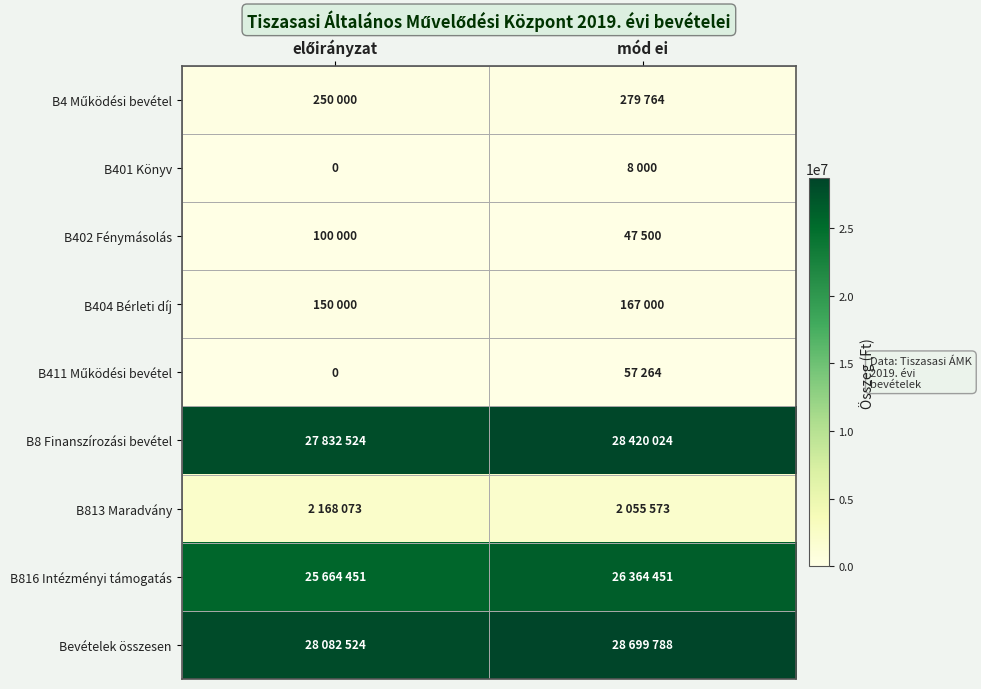

How many series are shown in this chart?

9